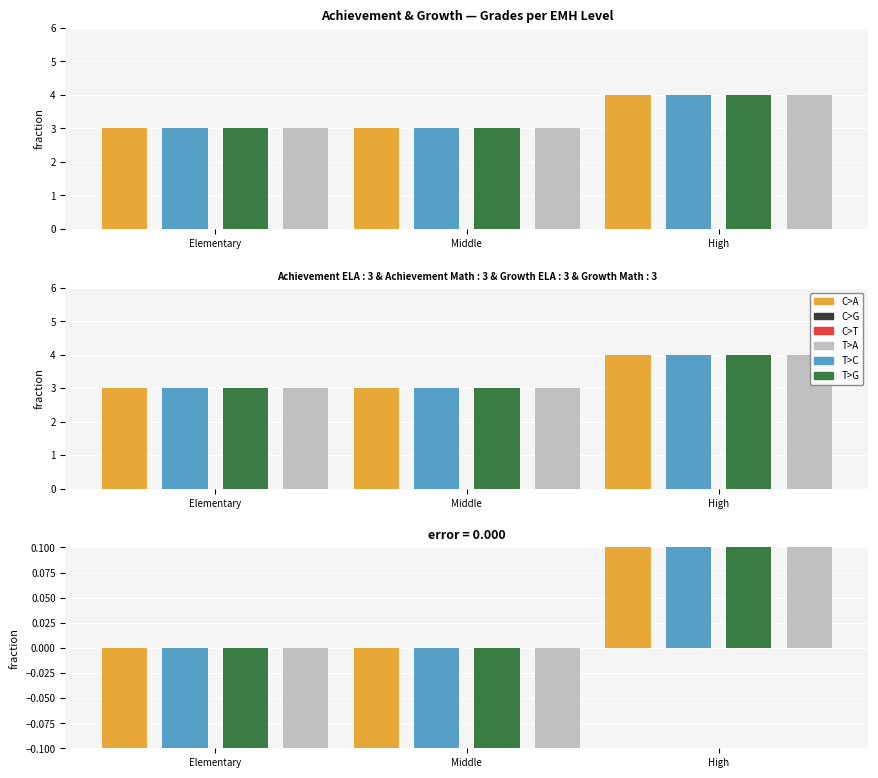

At High, list the series in order from smallest to largest.

Achievement ELA, Achievement Math, Growth ELA, Growth Math